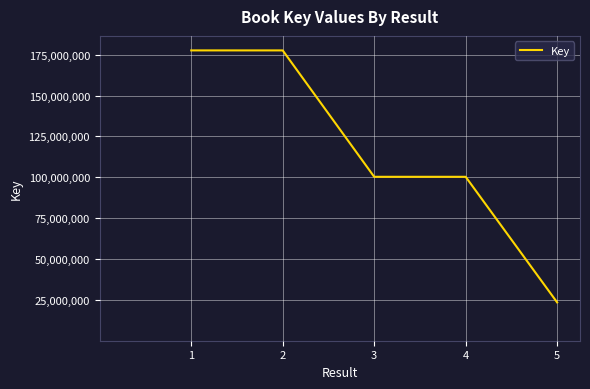

What is the change in value from 2 to 5?

-154159137